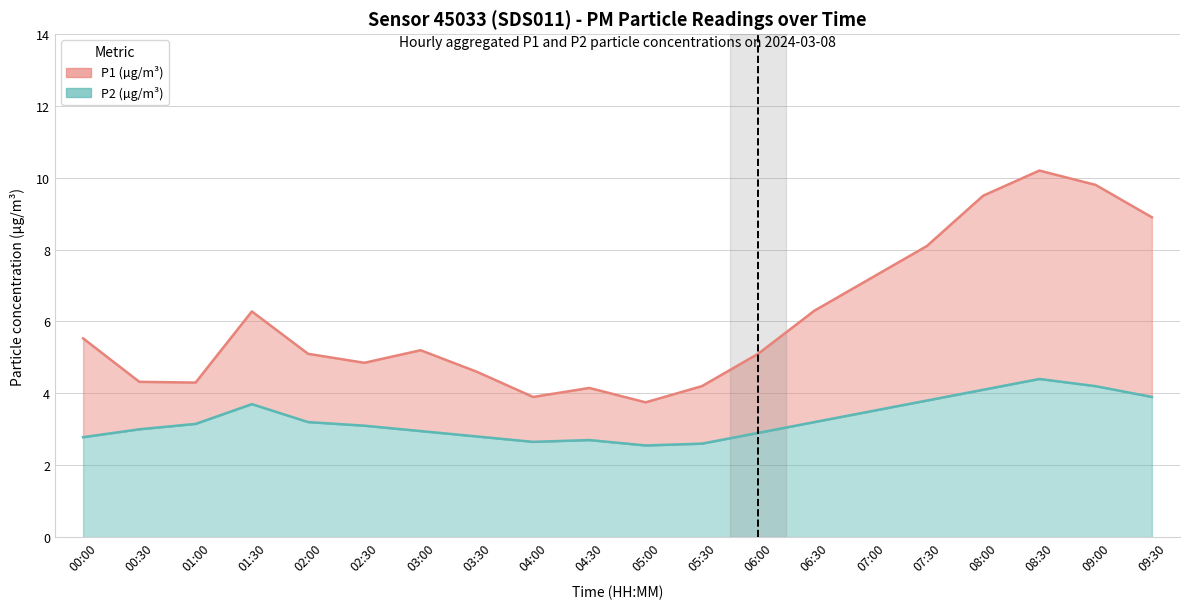

What is the approximate value of P2 at 09:30?

3.9